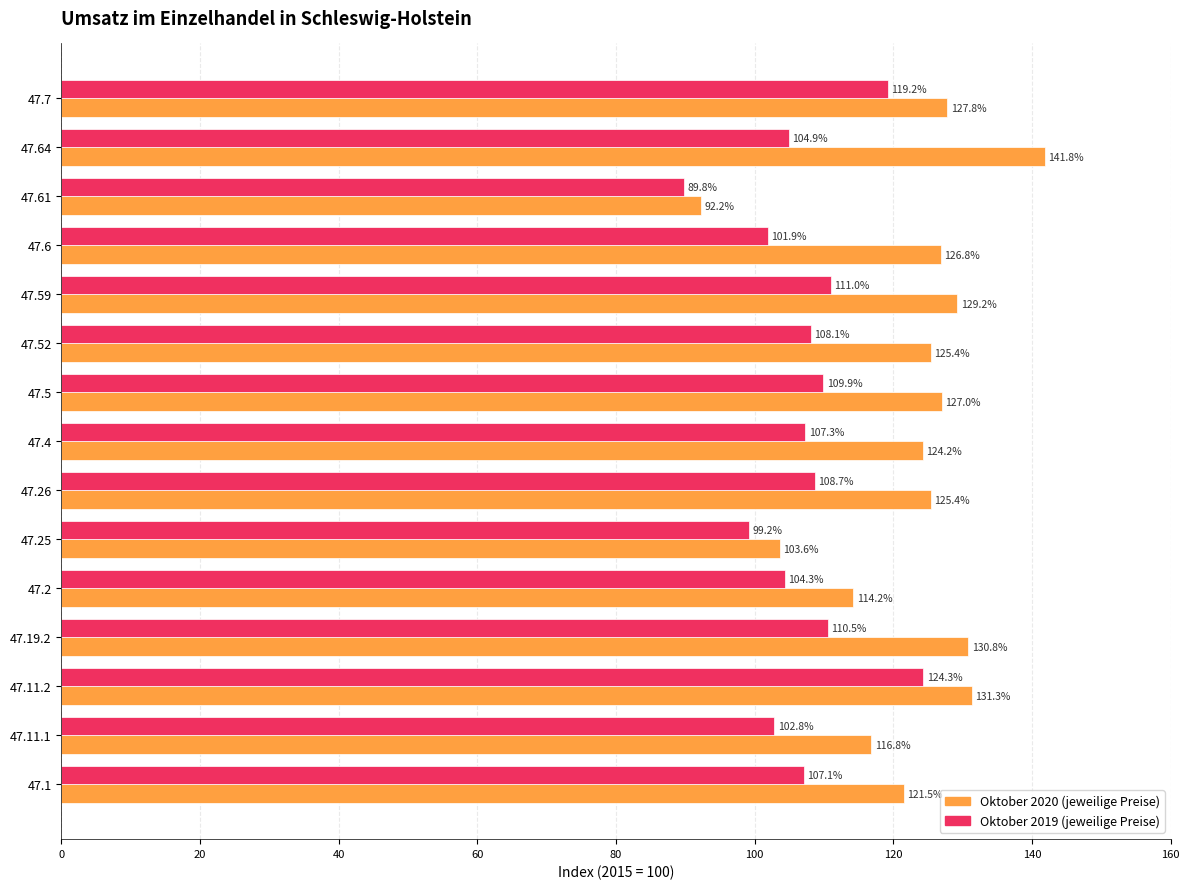

What value does the Oktober 2020 (jeweilige Preise) series have at 47.19.2?

130.8